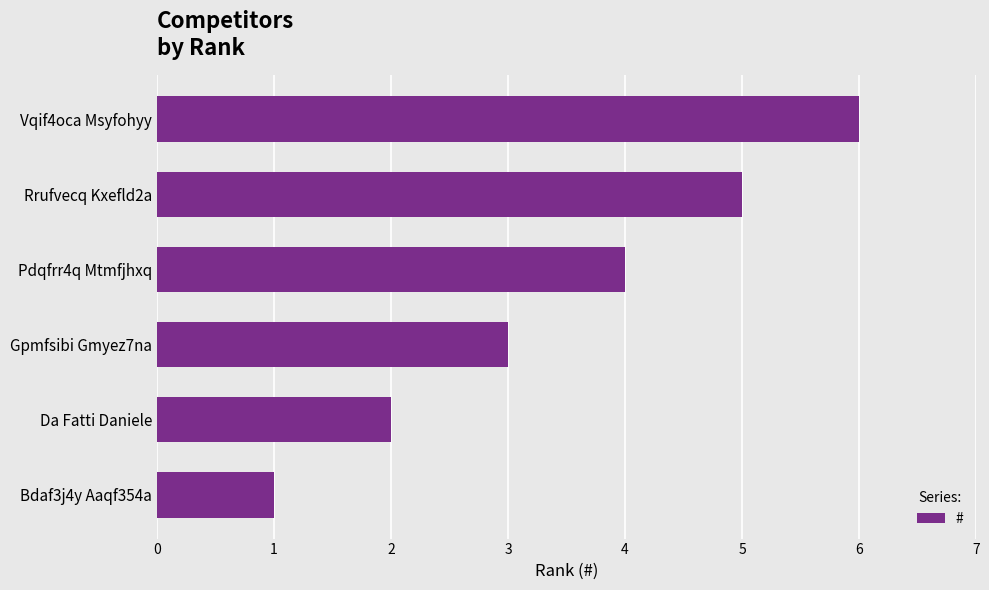

How many bars are there in total?

6